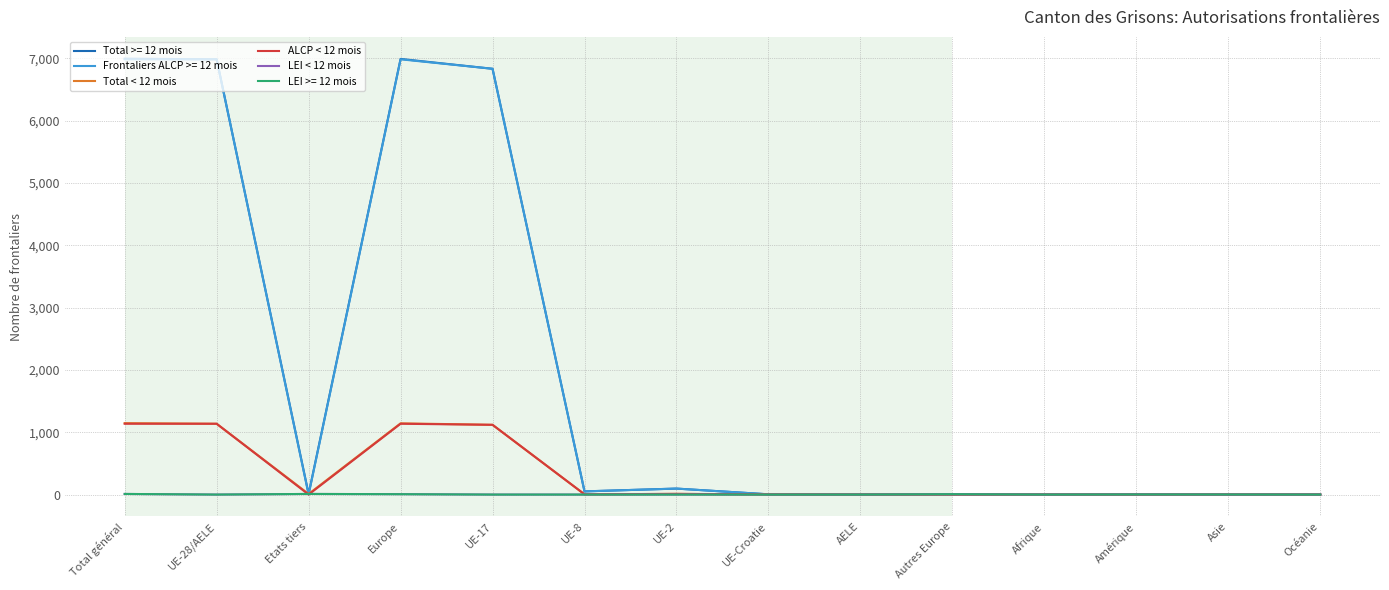

What are all the series names shown in the legend?

Total >= 12 mois, Frontaliers ALCP >= 12 mois, Total < 12 mois, ALCP < 12 mois, LEI < 12 mois, LEI >= 12 mois